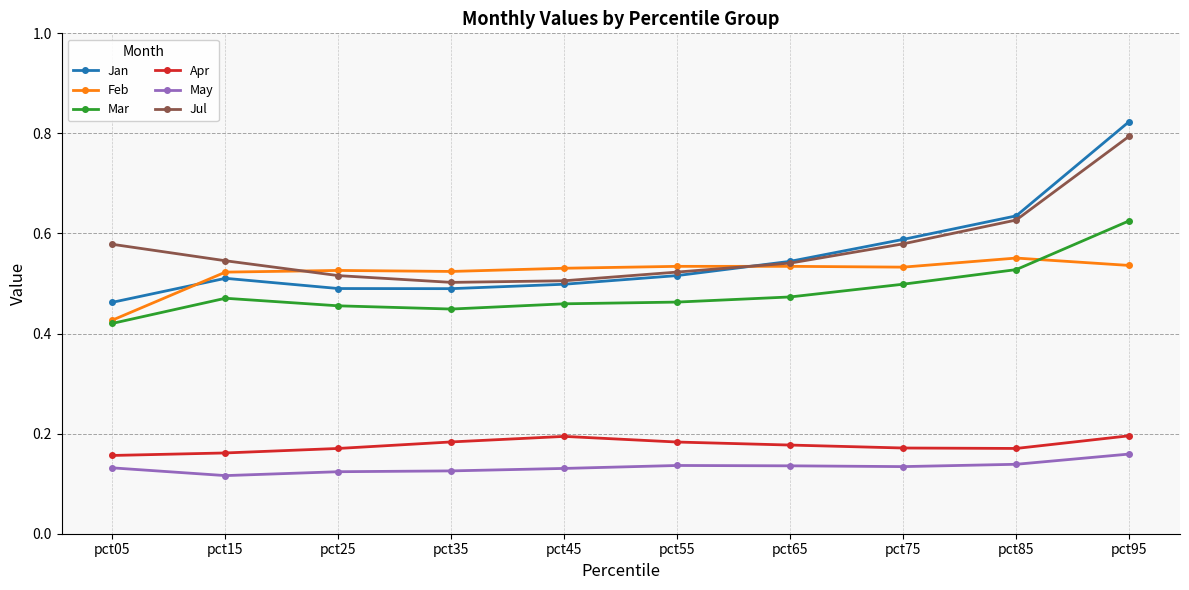

Is the value of Apr at pct15 greater than the value of May at pct75?

Yes